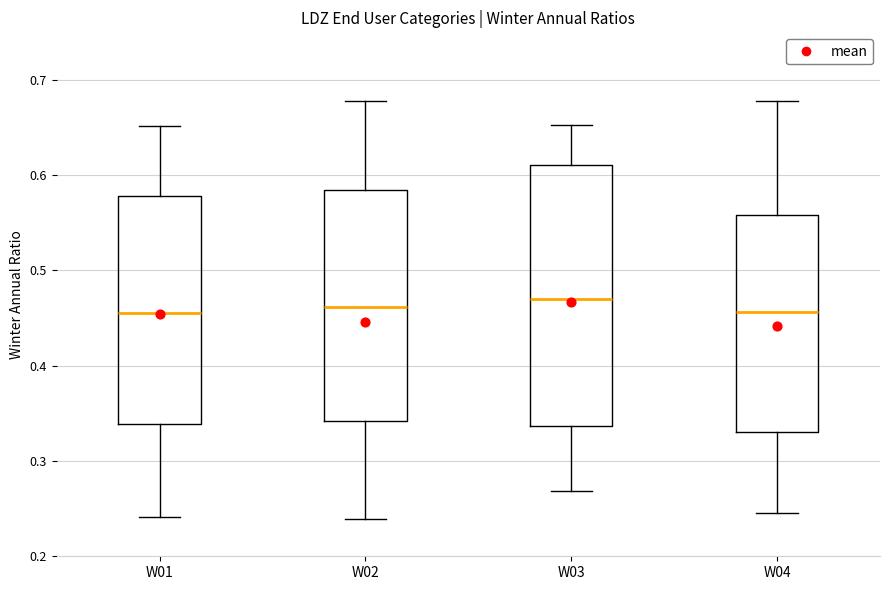

Comparing the boxes themselves (not the whiskers), which one is the tallest?

W03